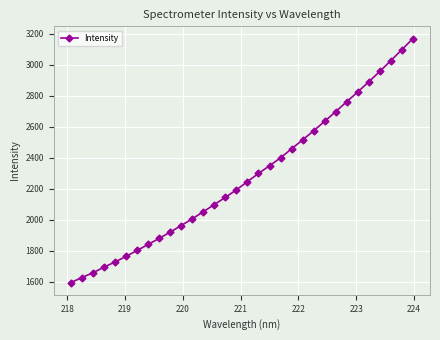

What is the maximum value shown in the chart?

3170.4